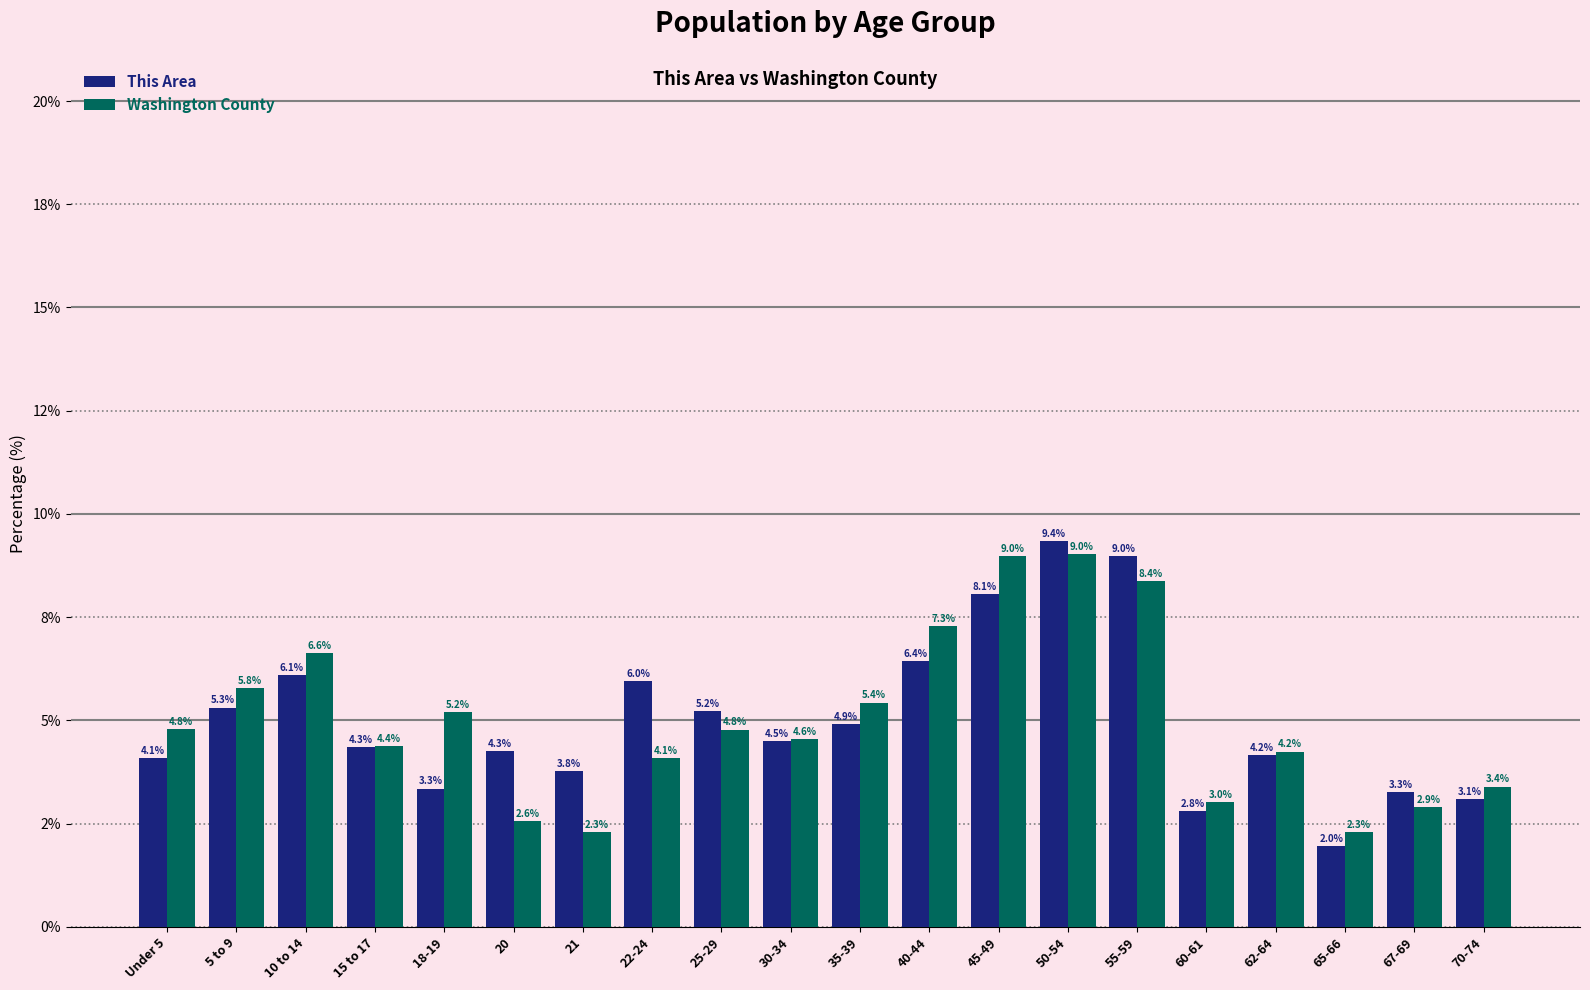

Does the chart contain any negative values?

No